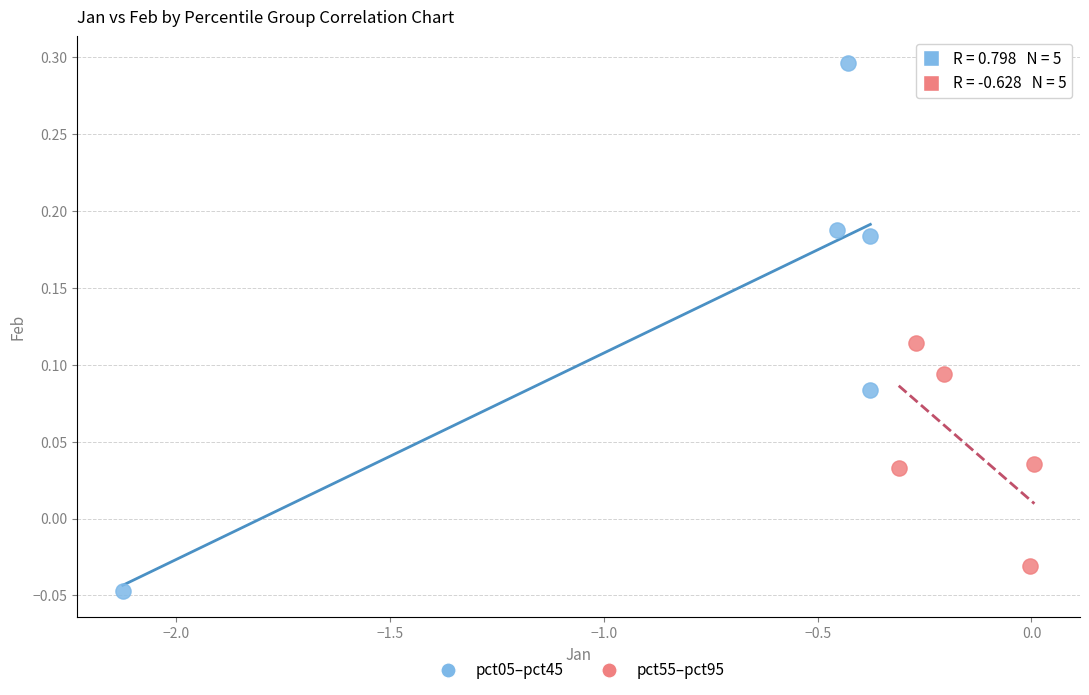

Which series reaches the maximum Y coordinate?

pct05–pct45